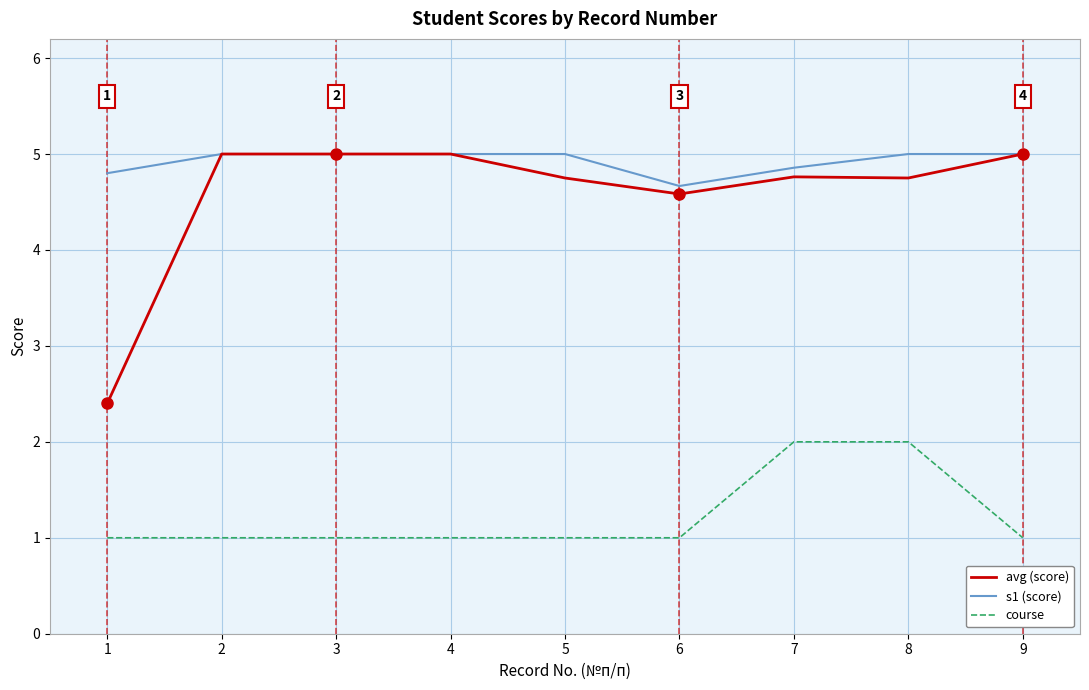

Is the value of s1 (score) at 9 greater than the value of course at 2?

Yes